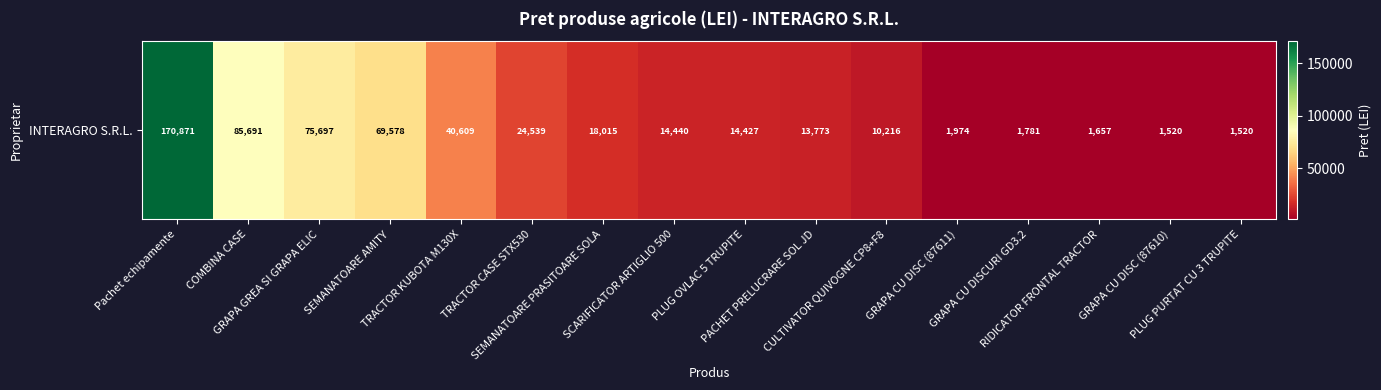

True or false: the data shows 4885 at SCARIFICATOR ARTIGLIO 500.

False